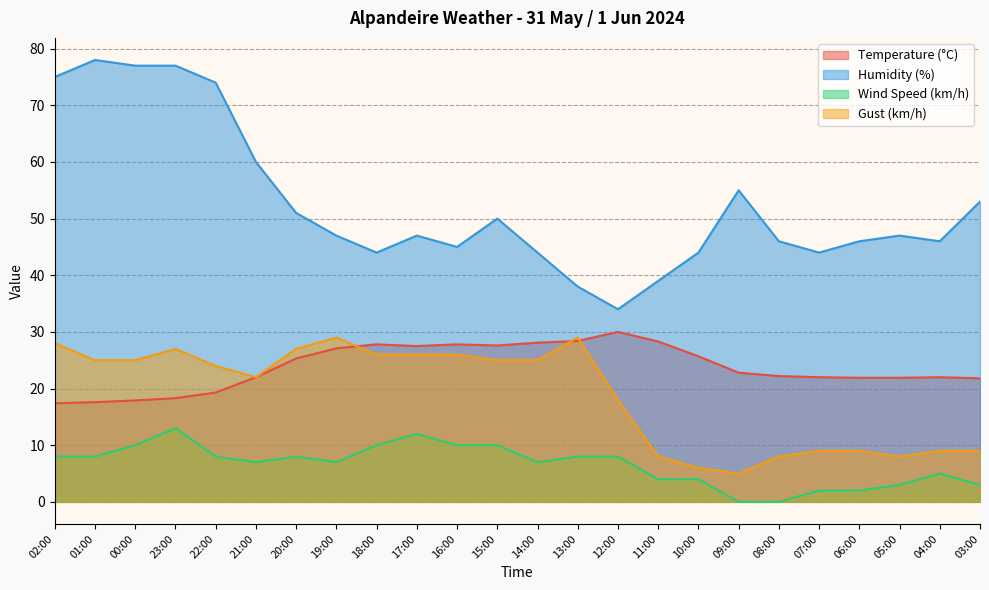

Rank the series at 21:00 from highest to lowest value.

Humidity (%), Temperature (°C), Gust (km/h), Wind Speed (km/h)